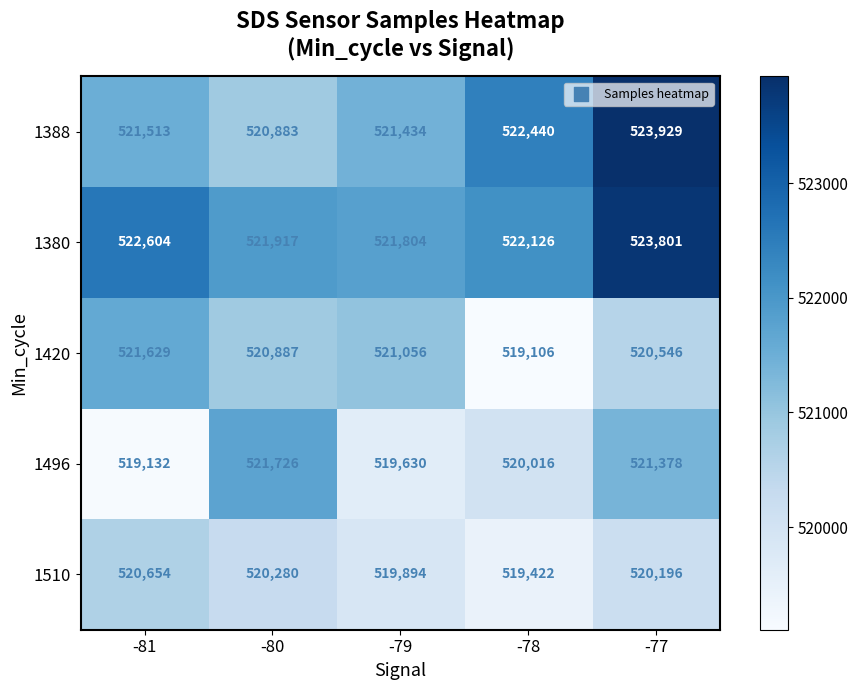

At which category is the sum across all series the highest?

-77